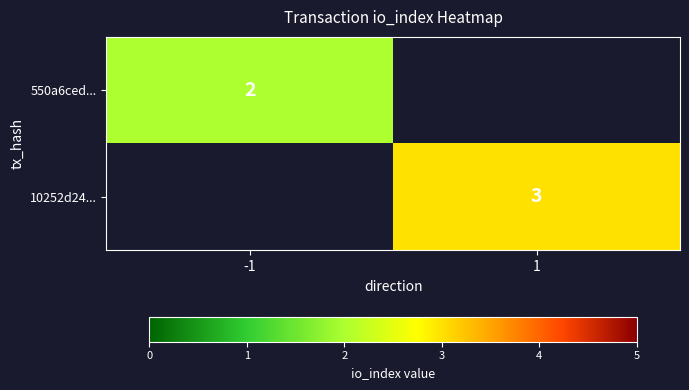

Which category has the lowest value across all series?

-1